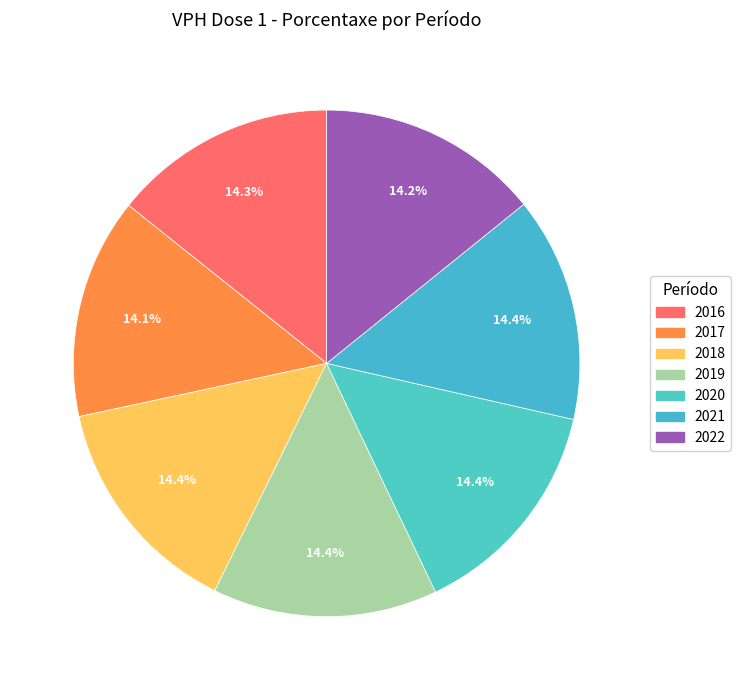

How many slices are in this pie chart?

7